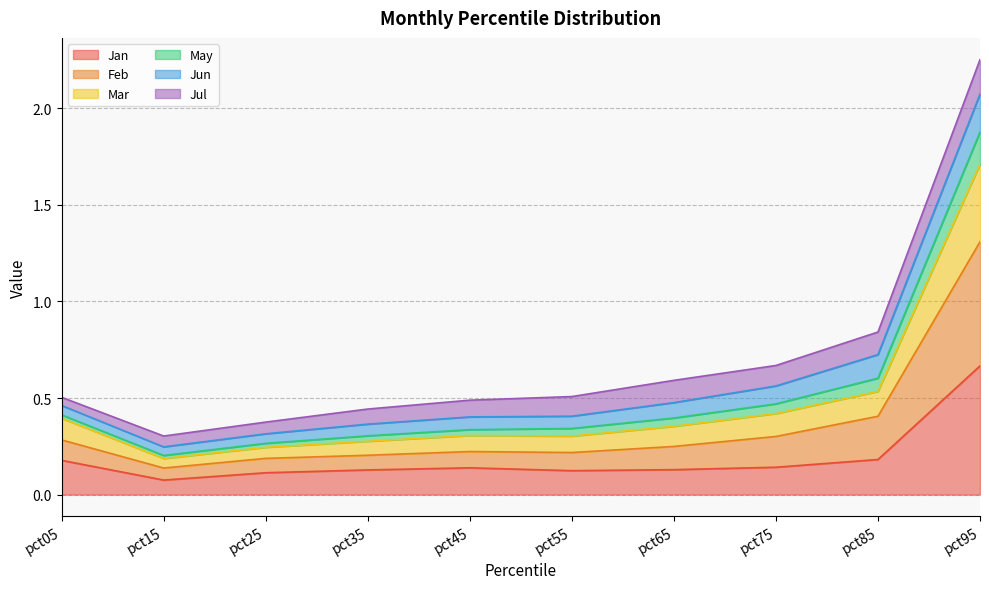

The value of Feb at pct35 is 0.6. True or false?

False